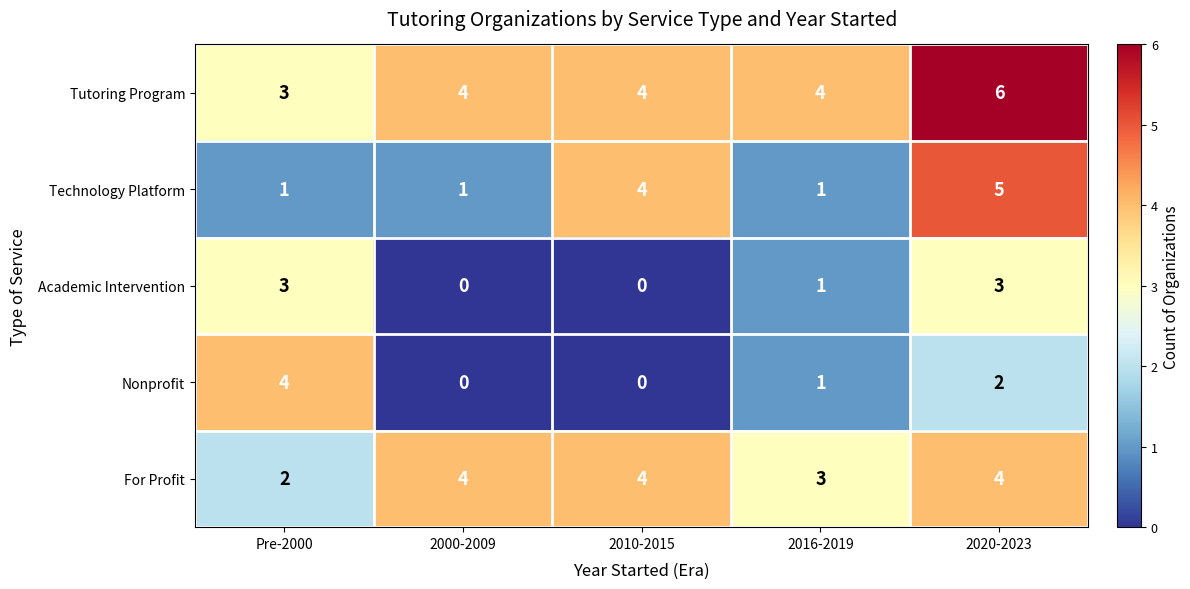

What is the greatest value displayed?

6